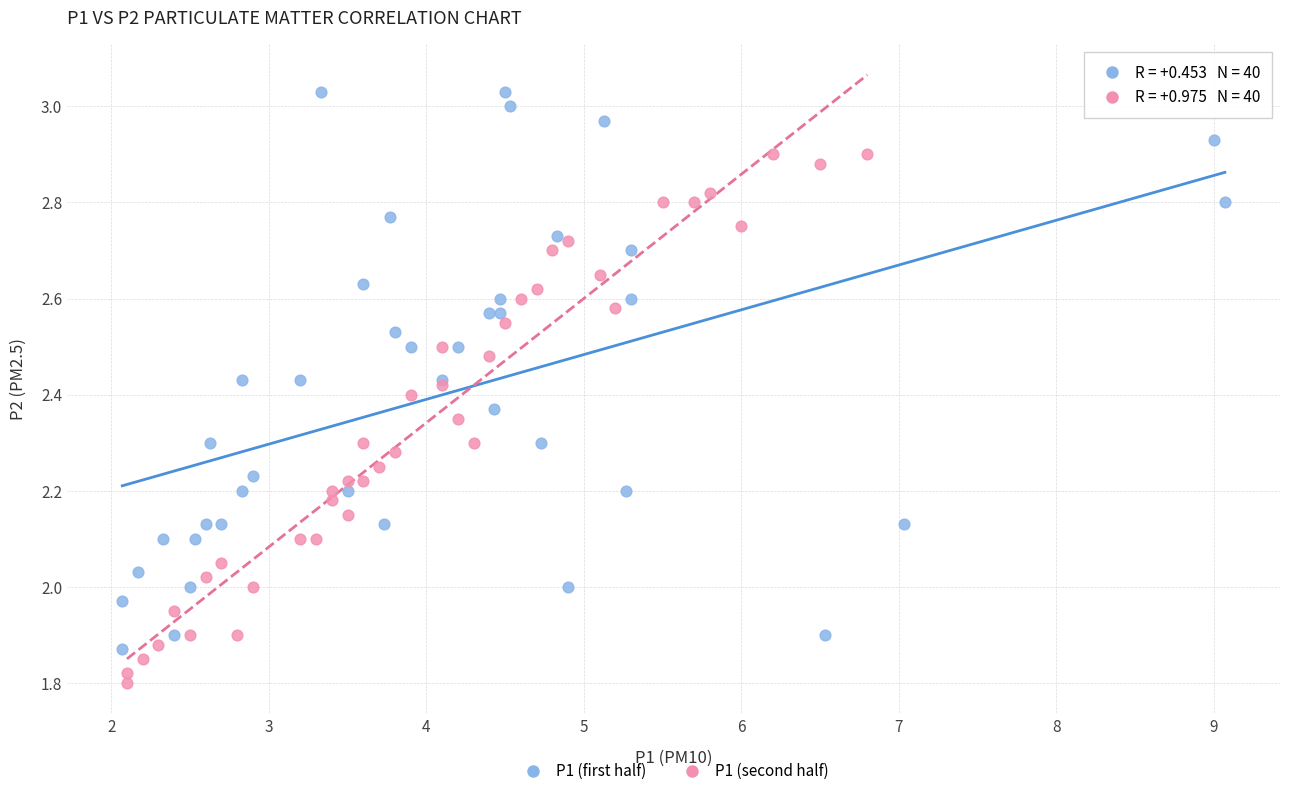

What are all the series names shown in the legend?

P1 (first half), P1 (second half)